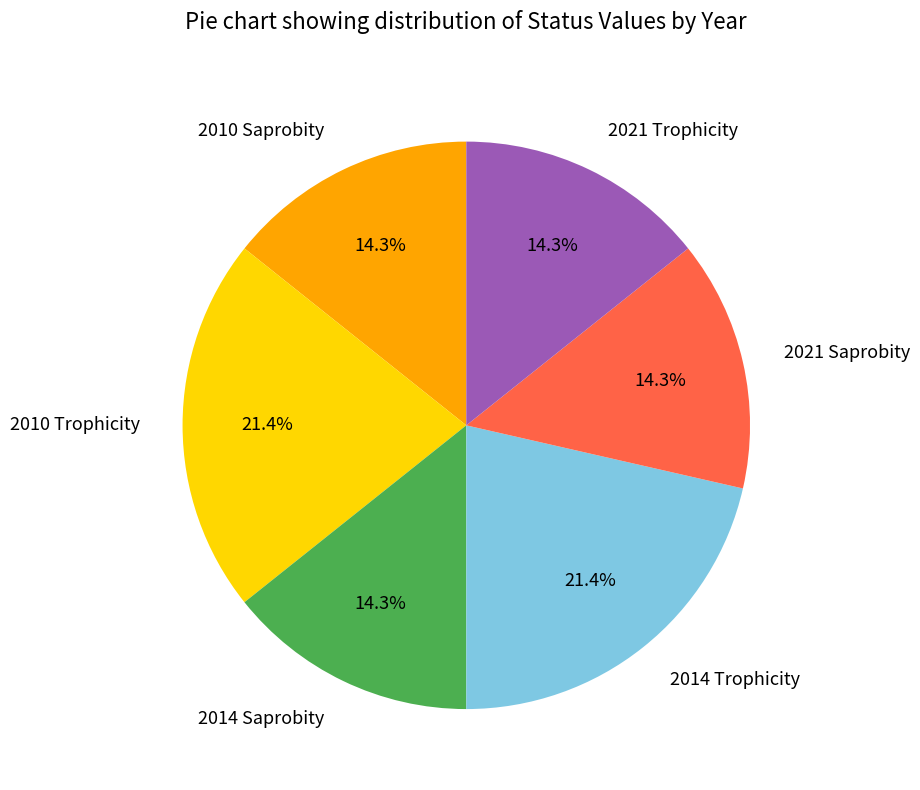

What percentage is the 2010 Trophicity slice, to the nearest percent?

21%